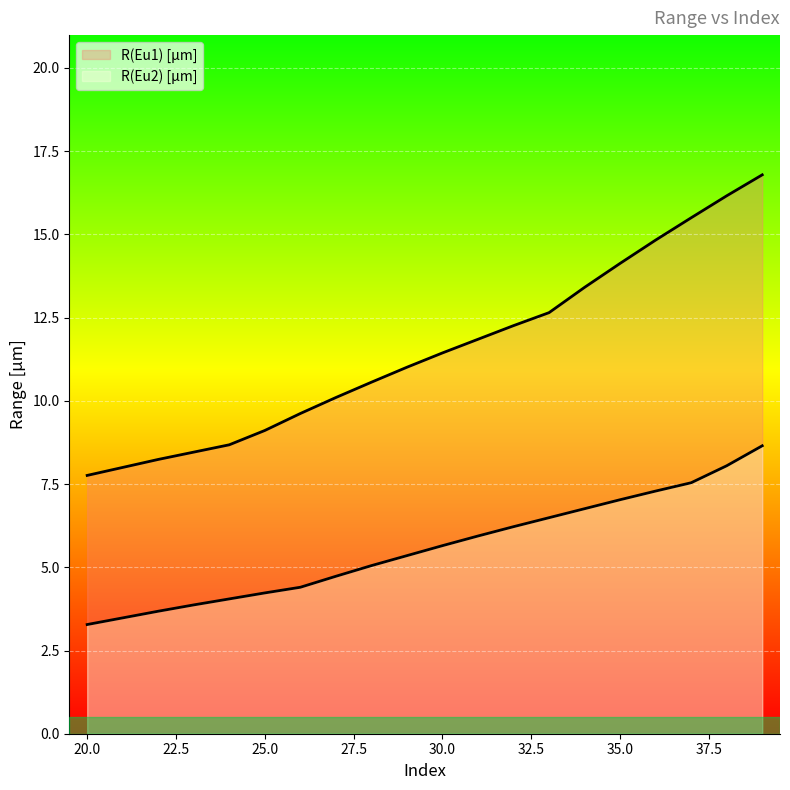

At which label does R(Eu1) [μm] reach its minimum?

20